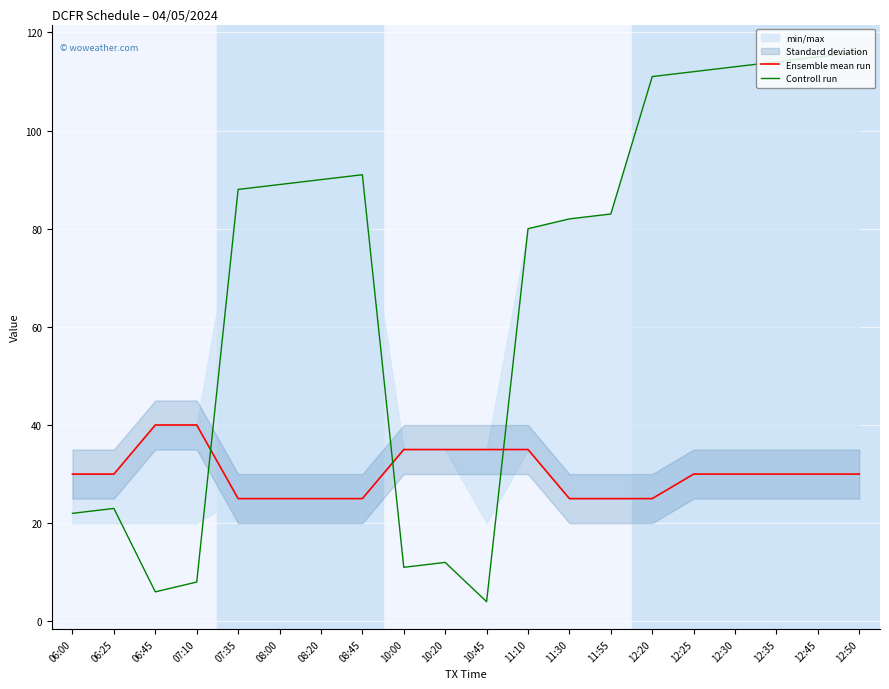

Which series ends up on top after the final intersection of Ensemble mean run and Controll run?

Controll run